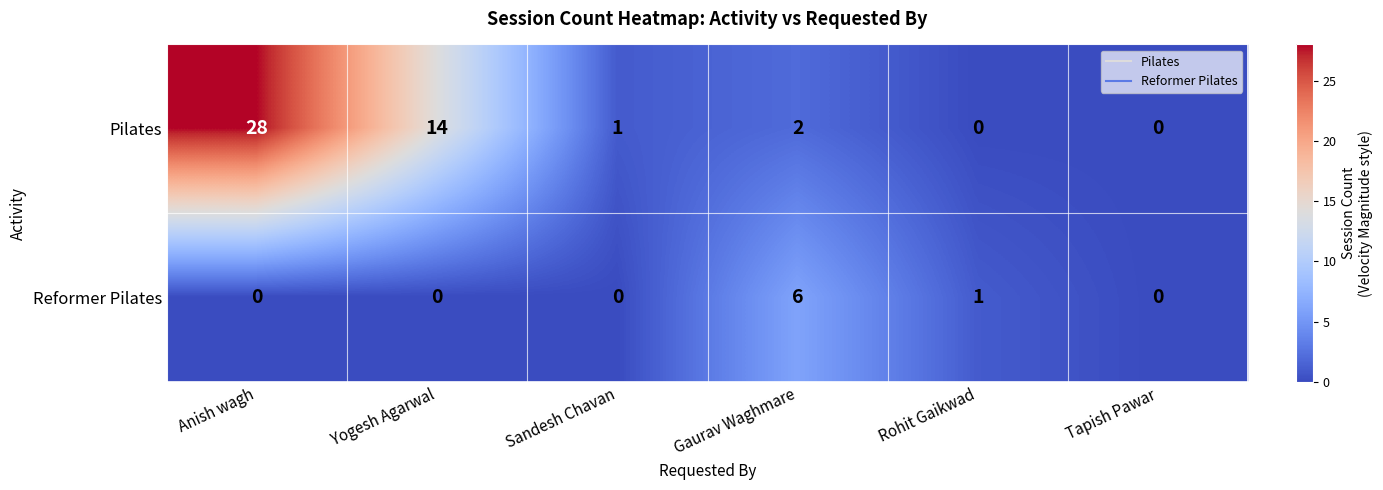

Is it true that Pilates equals -13 at Rohit Gaikwad?

False